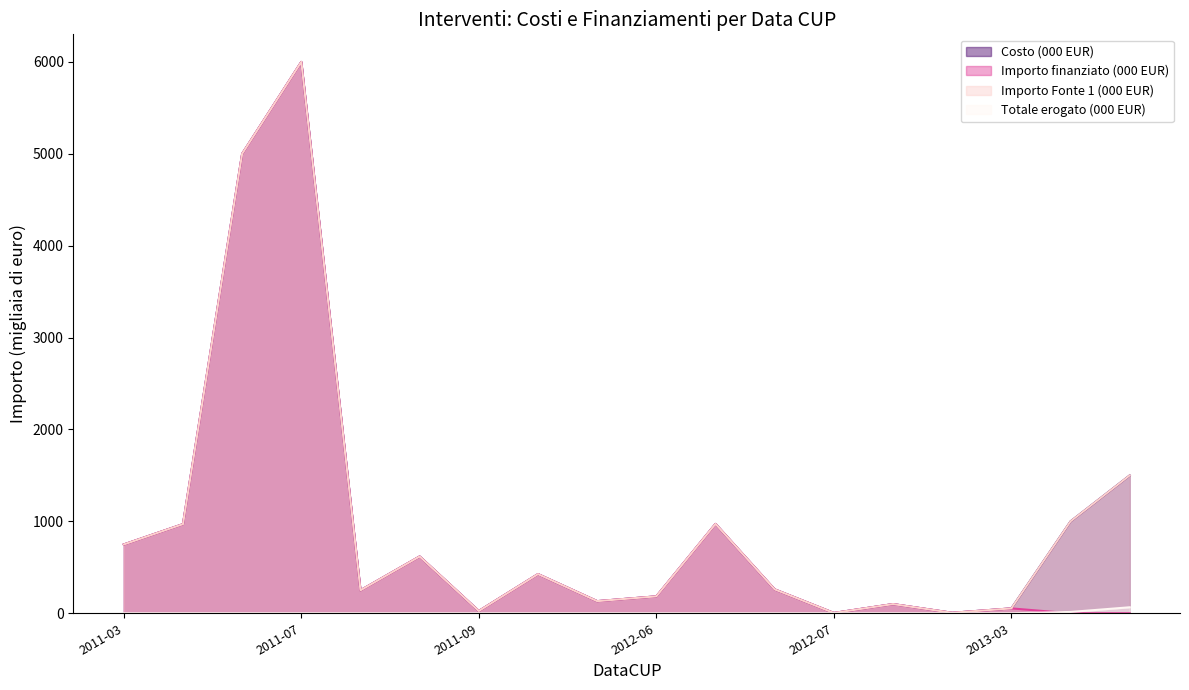

What is the total value across all series at 2011-10-11?

1278.9